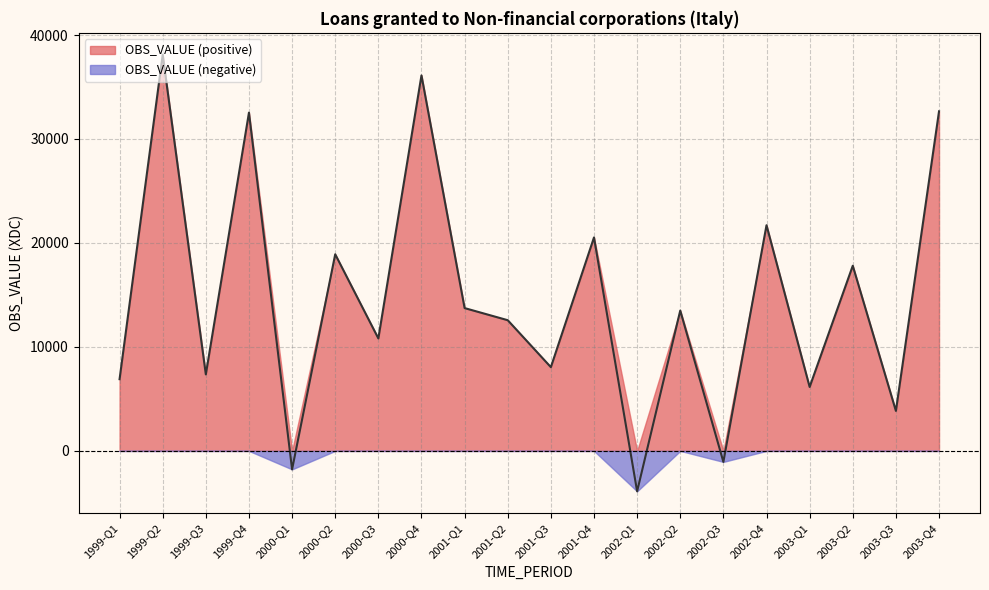

List the labels in order of value, largest first.

1999-Q2, 2000-Q4, 2003-Q4, 1999-Q4, 2002-Q4, 2001-Q4, 2000-Q2, 2003-Q2, 2001-Q1, 2002-Q2, 2001-Q2, 2000-Q3, 2001-Q3, 1999-Q3, 1999-Q1, 2003-Q1, 2003-Q3, 2002-Q3, 2000-Q1, 2002-Q1